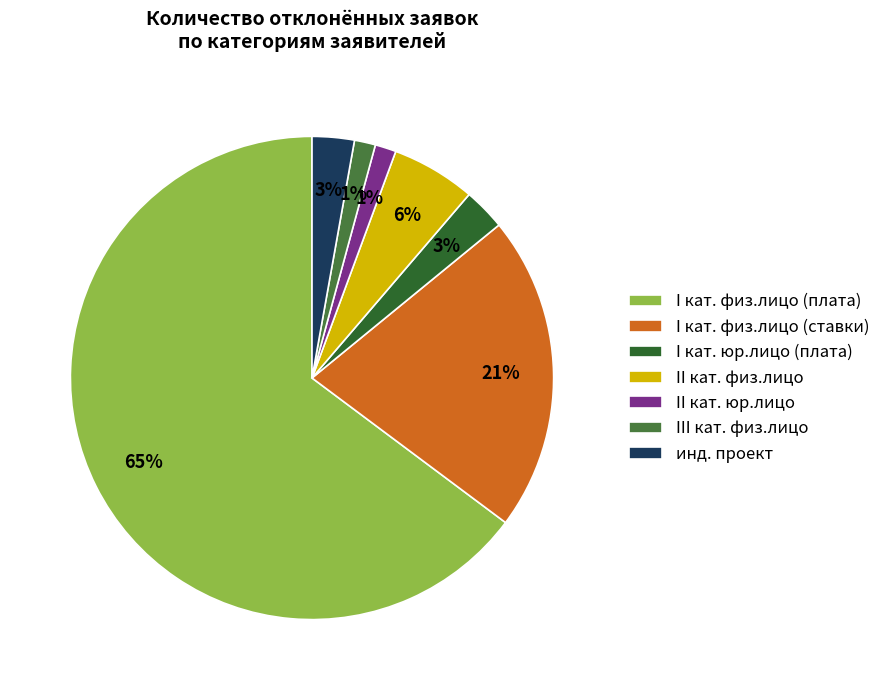

Count the number of slices in the pie.

7